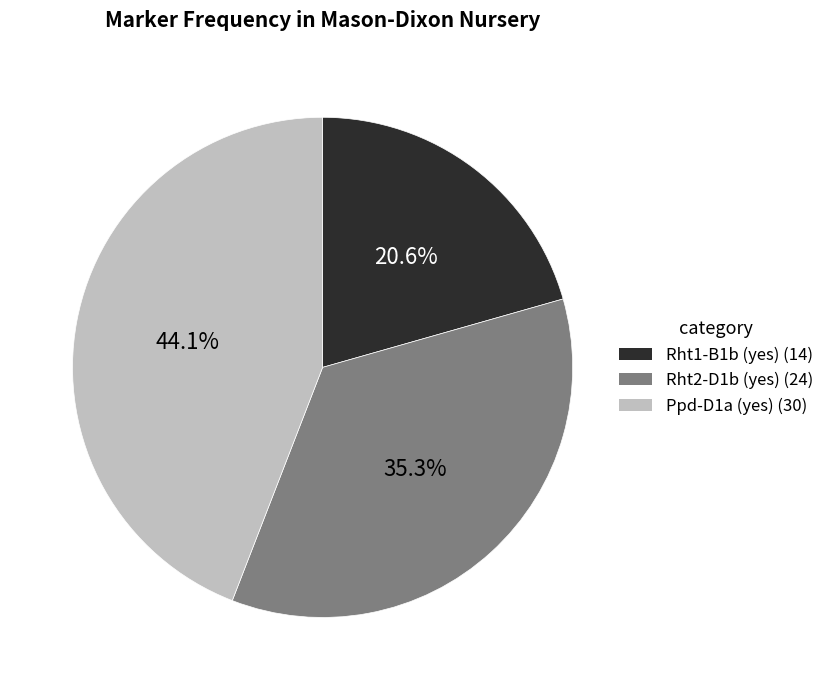

What percentage is the Rht1-B1b (yes) slice, to the nearest percent?

21%